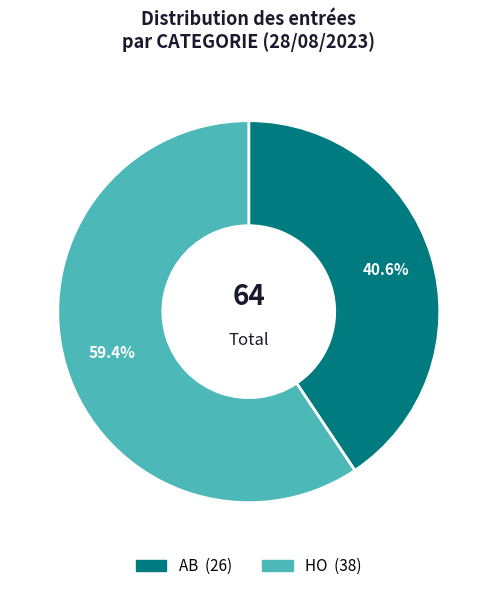

Is the sum of HO and AB greater than half?

Yes